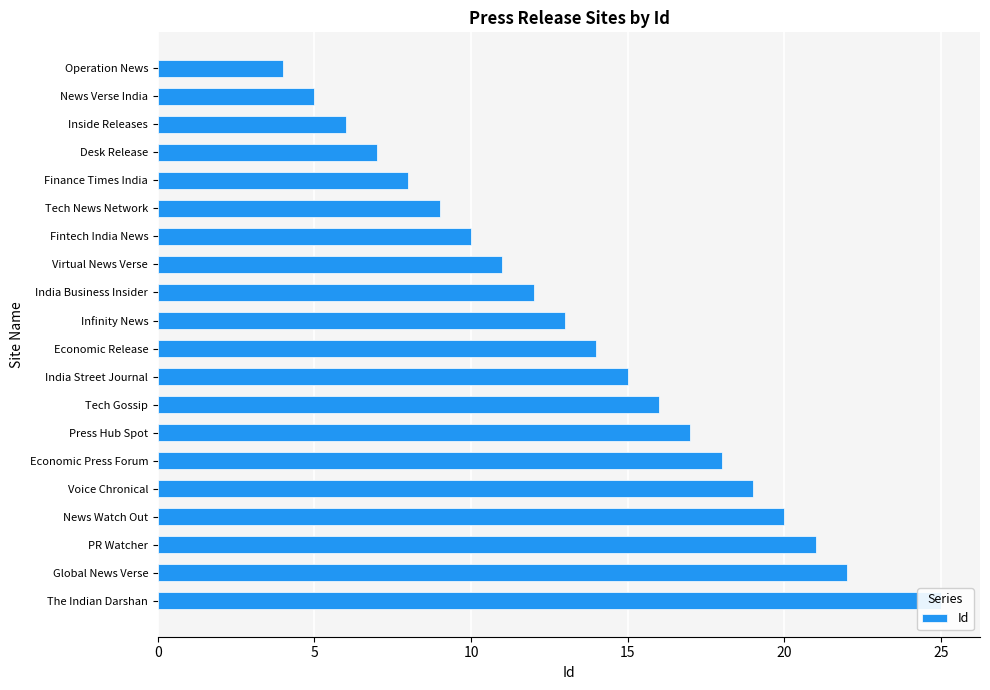

What is the sum of the values at Inside Releases and India Business Insider?

18